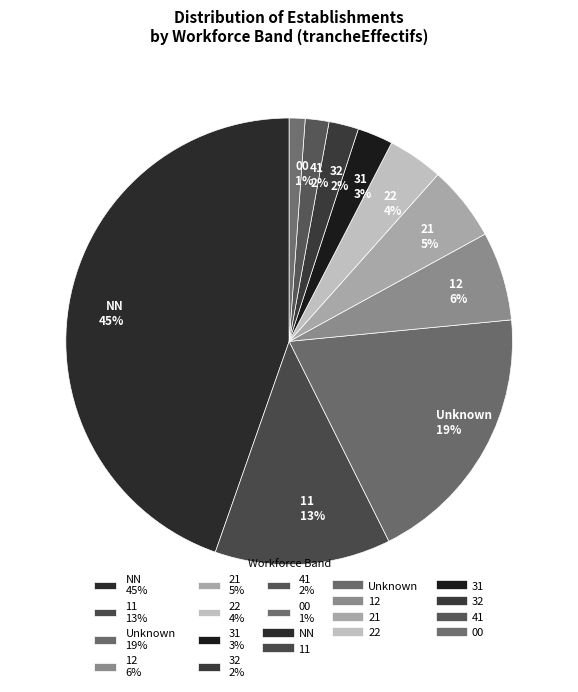

Do 41 2% and NN 45% together represent more than half of the pie?

No